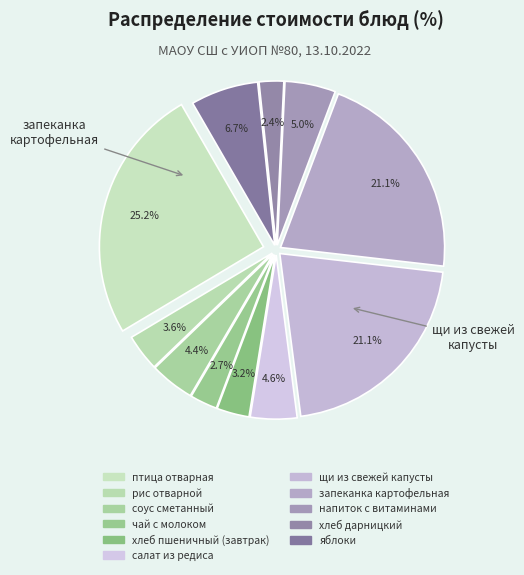

Which category has the smallest portion of the pie?

хлеб дарницкий